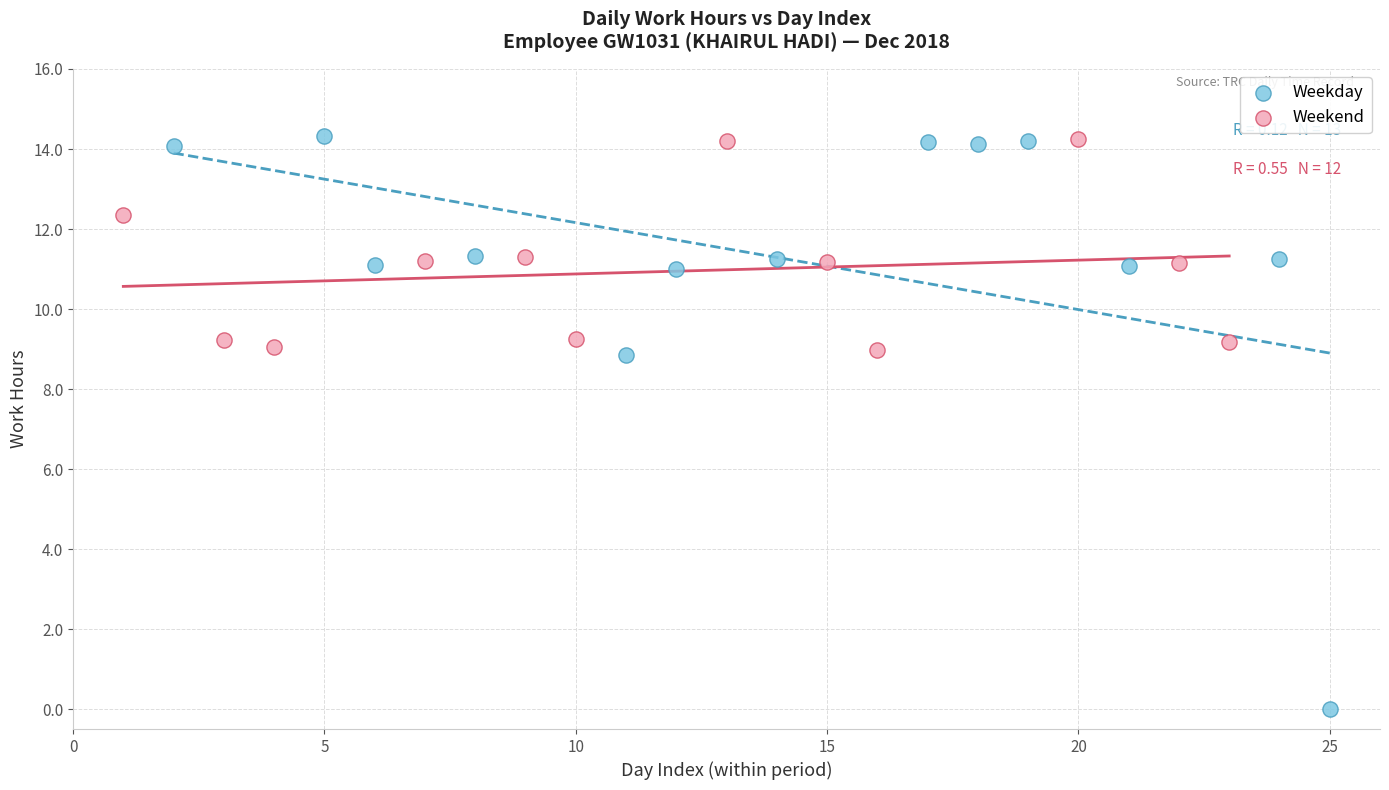

Which series has the largest Y range (max minus min)?

Weekday